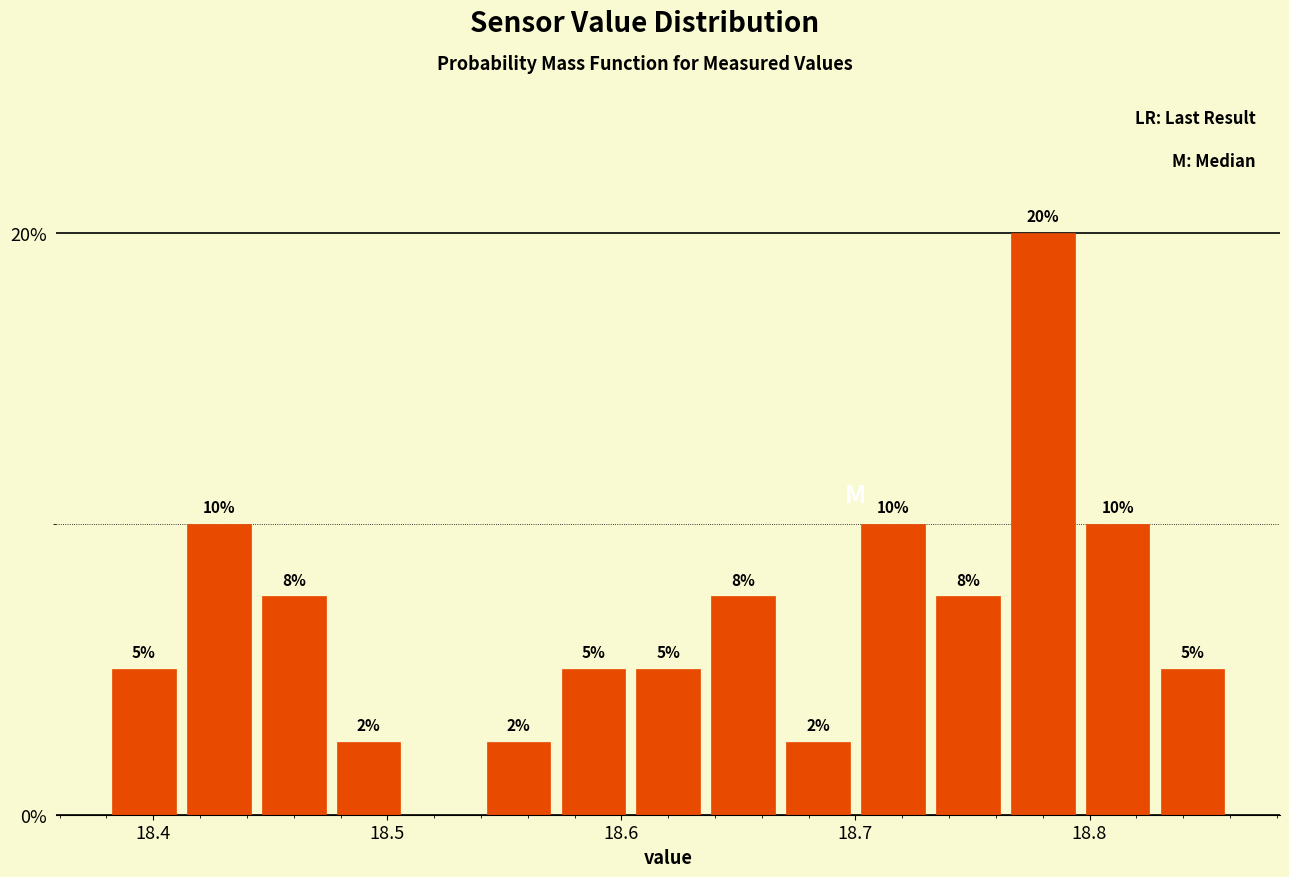

Around what value on the x-axis is the tallest bar? Give the approximate position of its centre, as read against the axis.

18.78